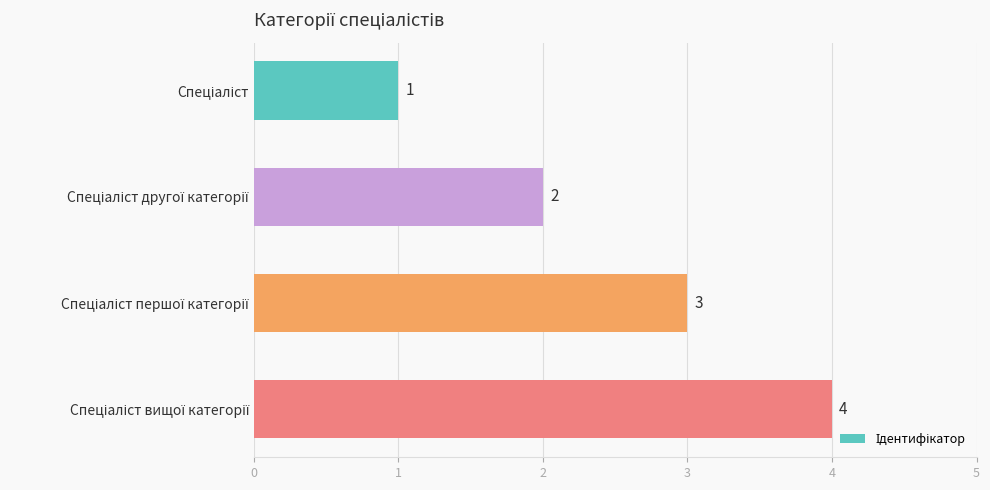

What is the value of the 2nd bar from the top?

2